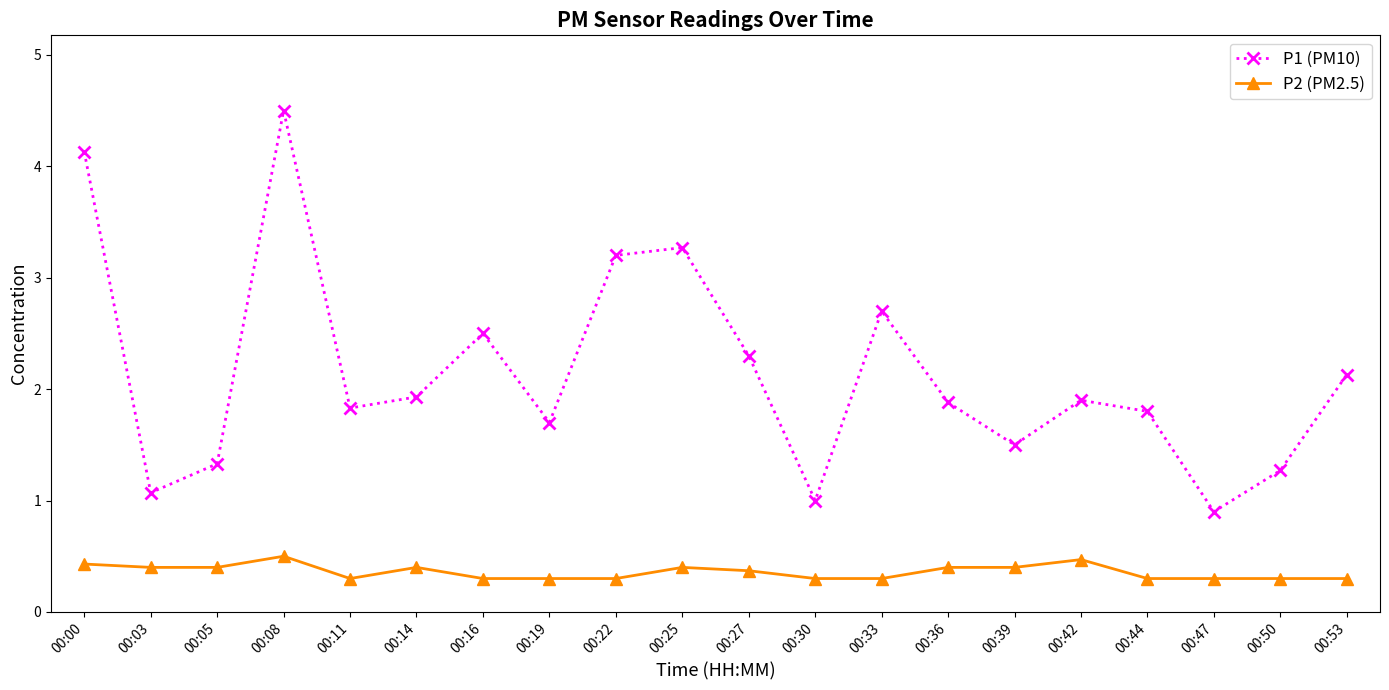

What is the lowest value of the P1 (PM10) series?

0.9